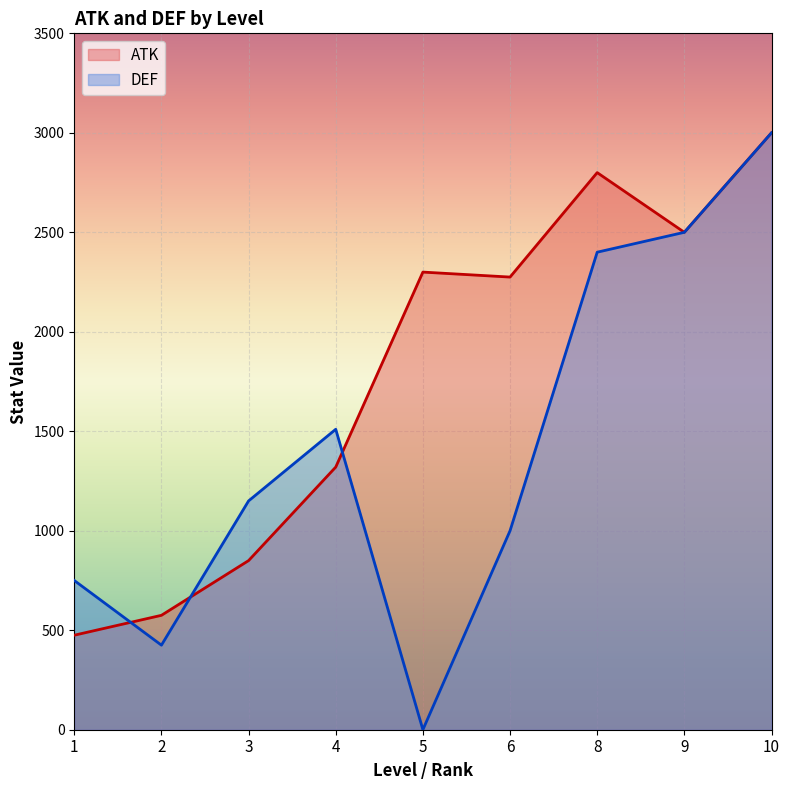

The value of DEF at 4 is 542. True or false?

False